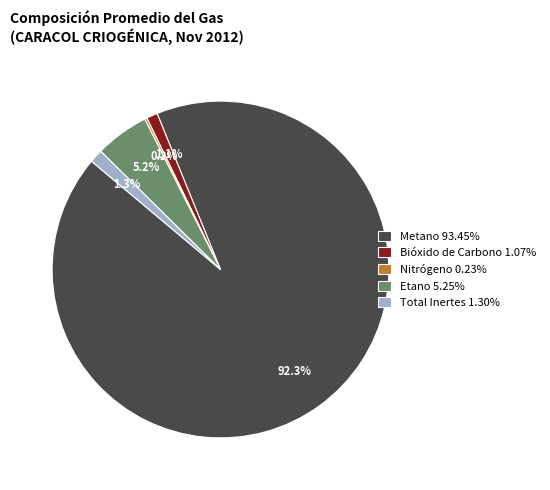

What percentage is NOT represented by Etano 5.25%?

94.8%